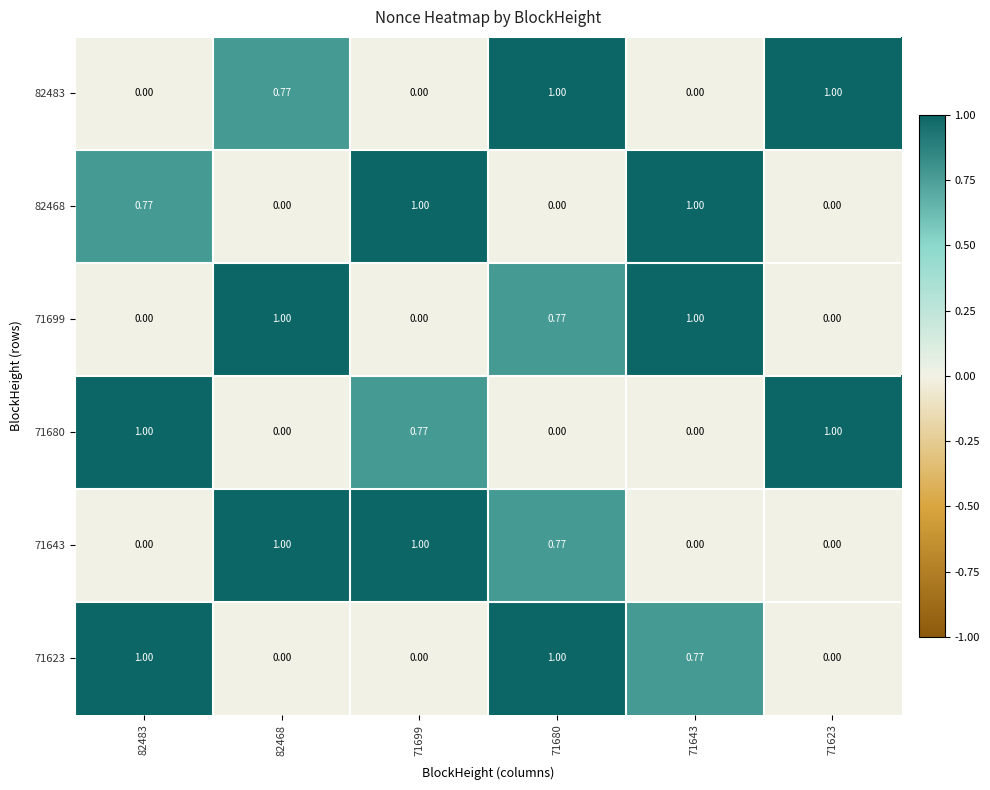

Which series has the largest total across all categories?

82483